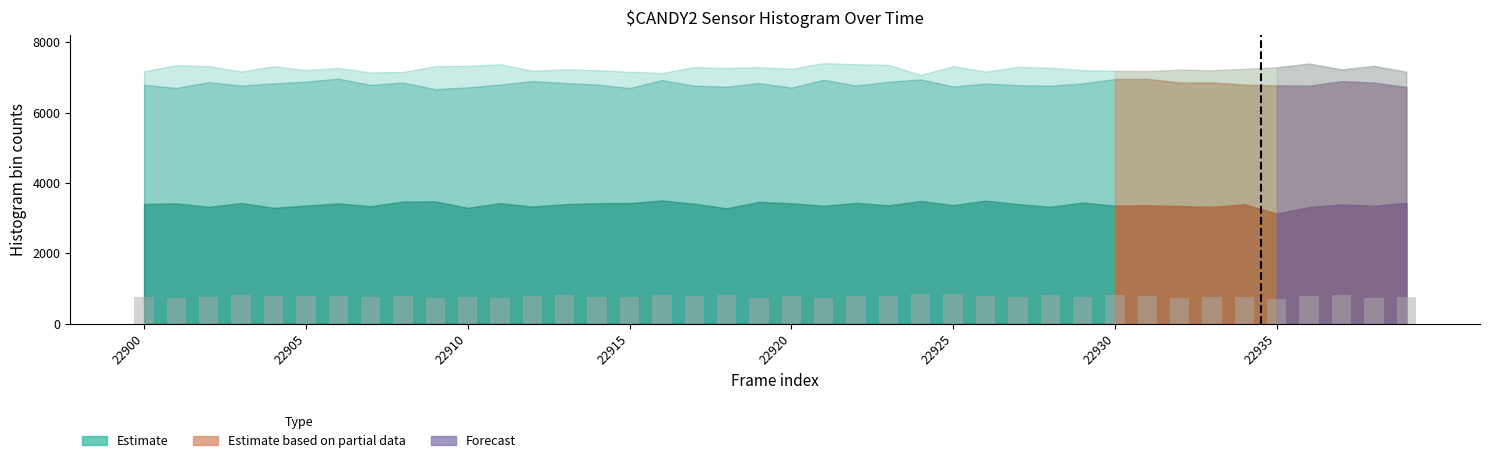

What is the smallest value displayed?

694